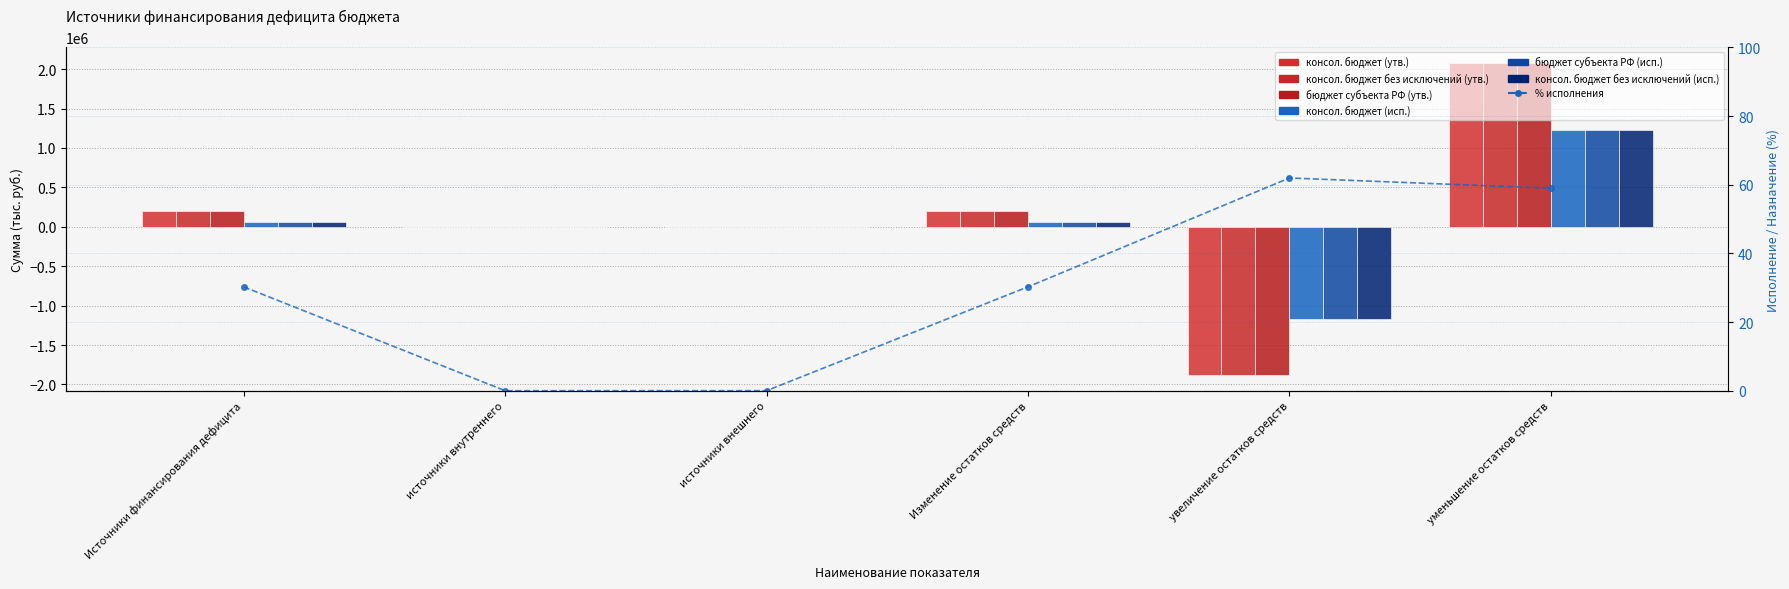

What is the smallest value displayed?

-1881808.0